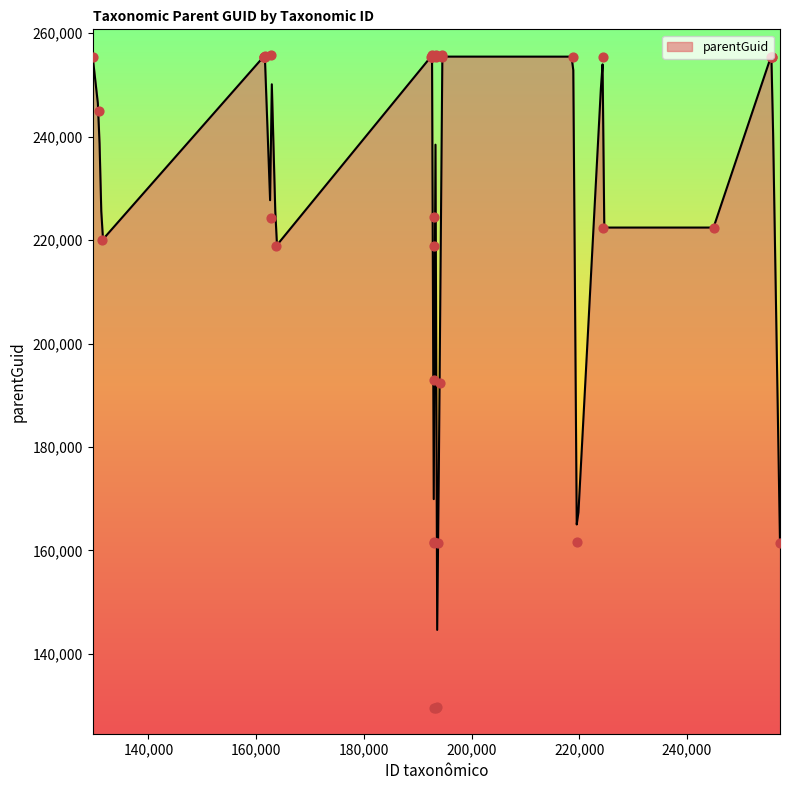

What is the change in value from 193009 to 194130?

-481